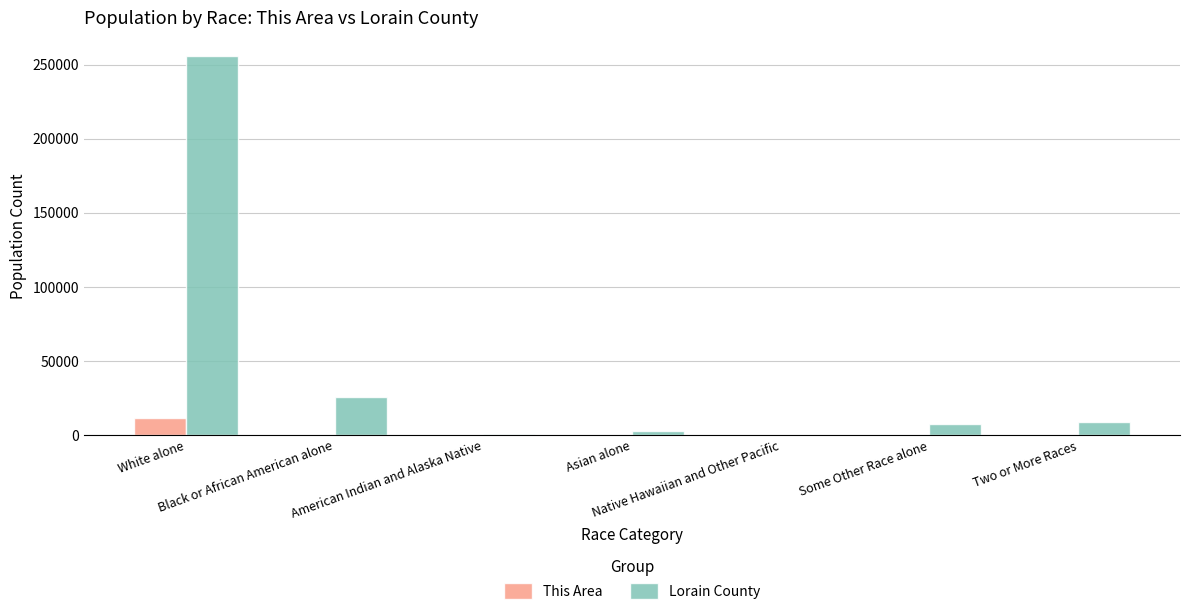

Which series changed the most between White alone and Some Other Race alone?

Lorain County